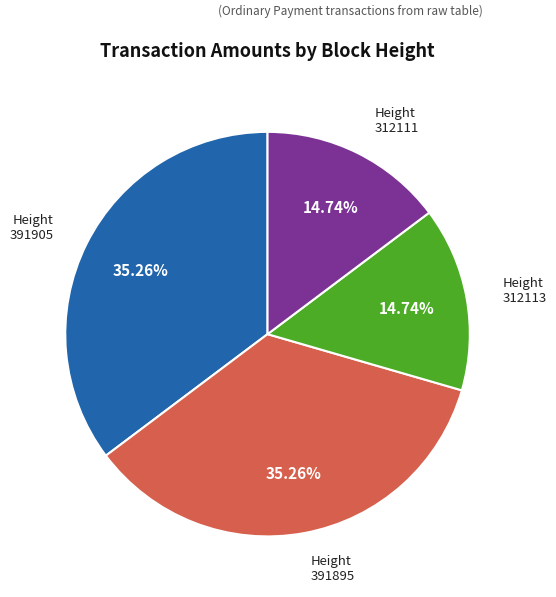

Is there a majority slice in this chart?

No